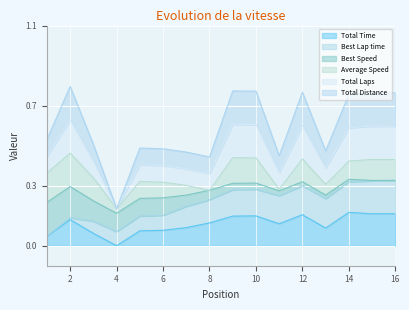

What is the difference between the maximum and minimum values in the Total Distance series?

0.4